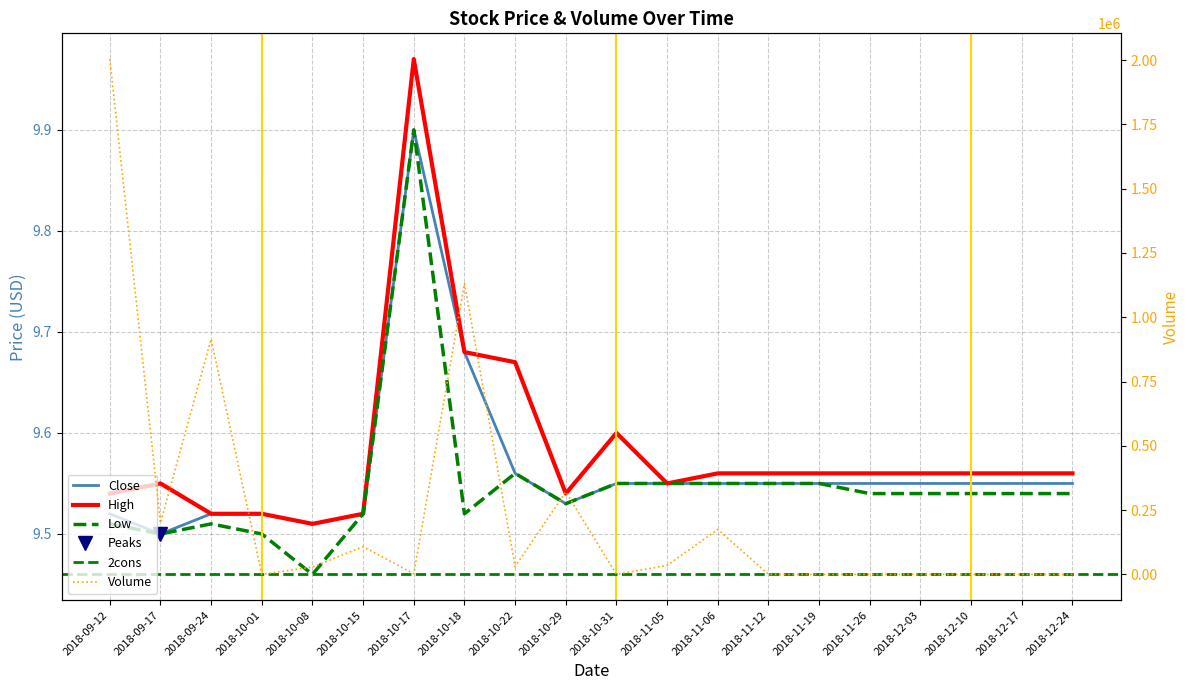

Reading left to right, transcribe all the data shown in this chart.

Close: 9.5	9.5	9.5	9.5	9.5	9.5	9.9	9.7	9.6	9.5	9.6	9.6	9.6	9.6	9.6	9.6	9.6	9.6	9.6	9.6
High: 9.5	9.6	9.5	9.5	9.5	9.5	10.0	9.7	9.7	9.5	9.6	9.6	9.6	9.6	9.6	9.6	9.6	9.6	9.6	9.6
Low: 9.5	9.5	9.5	9.5	9.5	9.5	9.9	9.5	9.6	9.5	9.6	9.6	9.6	9.6	9.6	9.5	9.5	9.5	9.5	9.5
Volume: 2003600.0	200200.0	915000.0	400.0	28500.0	108000.0	2200.0	1131300.0	30200.0	320500.0	300.0	35000.0	175000.0	0.0	0.0	0.0	0.0	0.0	0.0	0.0